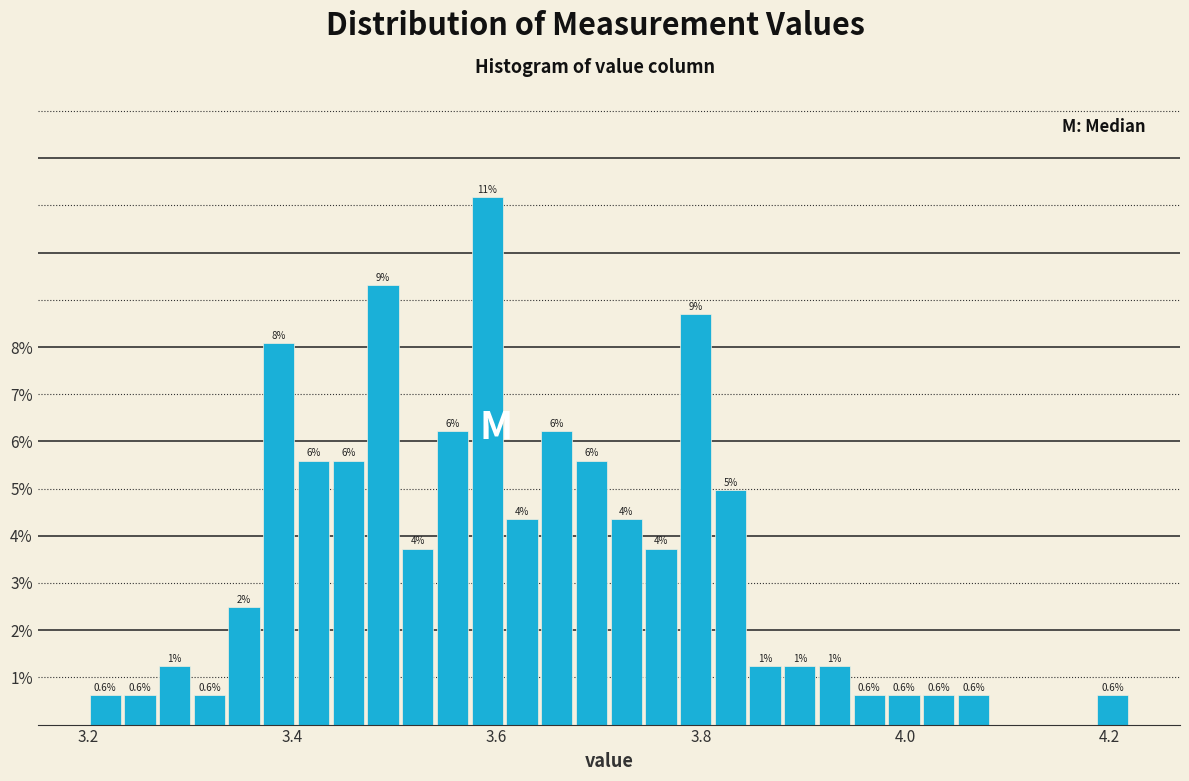

Read against the x-axis, roughly where is the centre of the tallest bar?

3.60